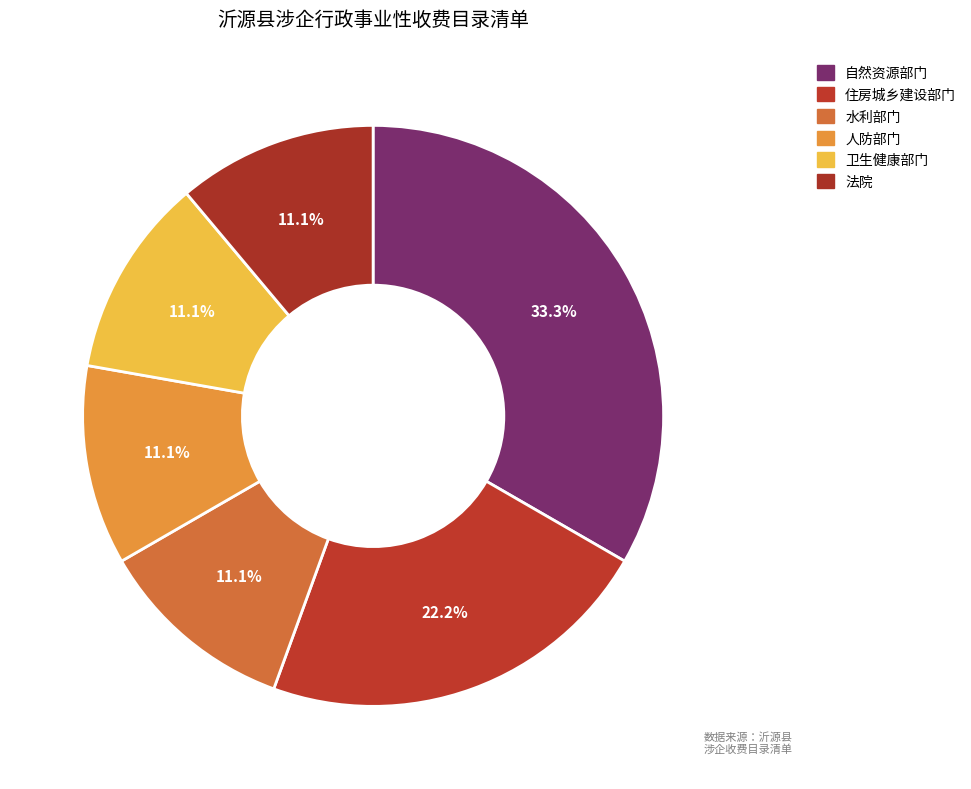

What is the change in value from 住房城乡建设部门 to 卫生健康部门?

-1